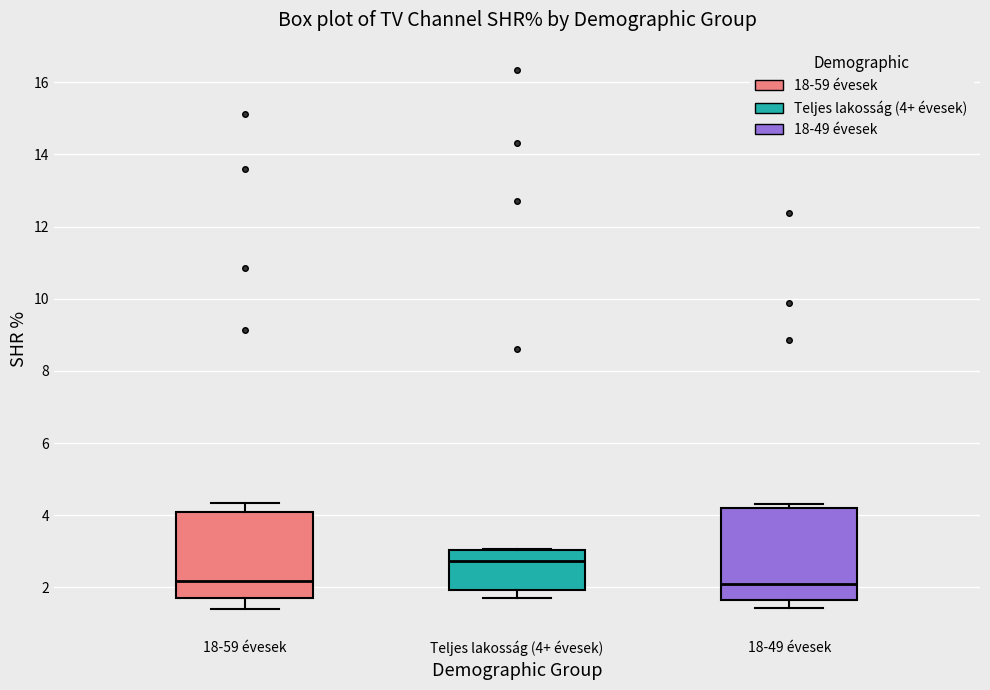

Which box's median line is the highest?

Teljes lakosság (4+ évesek)